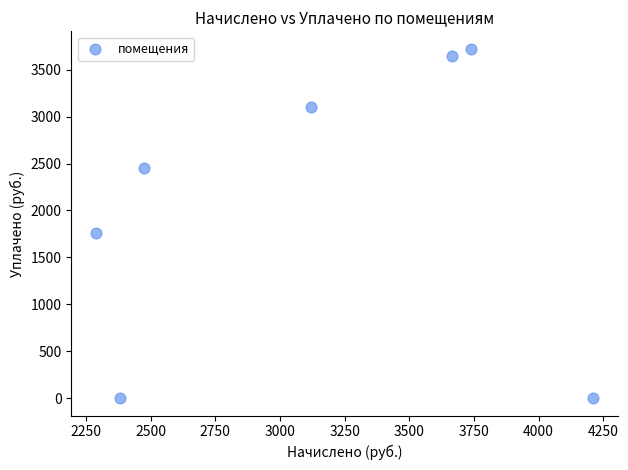

What is the range of Y values (max minus min)?

3724.0